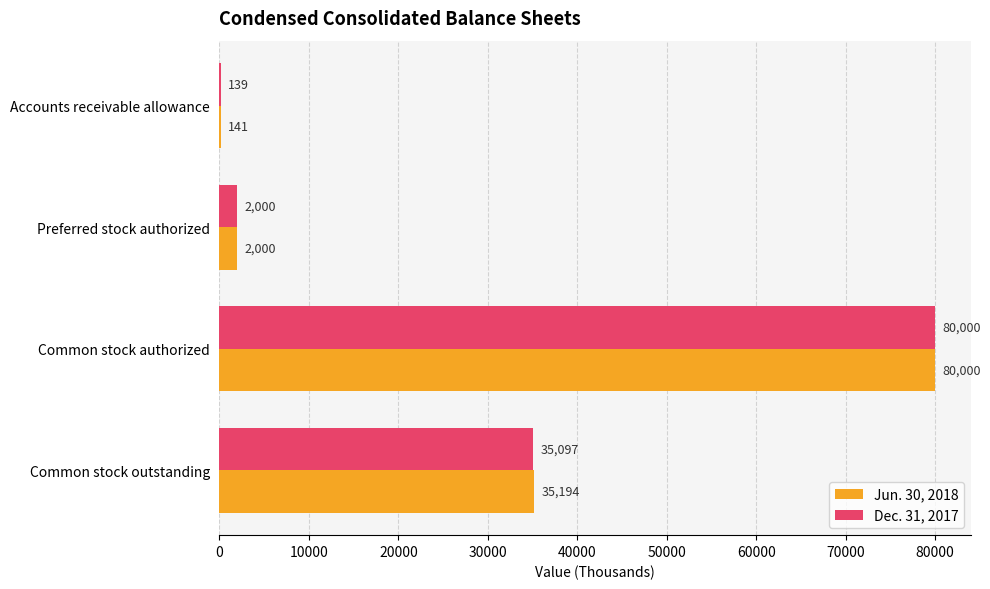

Between Accounts receivable allowance and Common stock authorized, which series saw the biggest shift?

Dec. 31, 2017